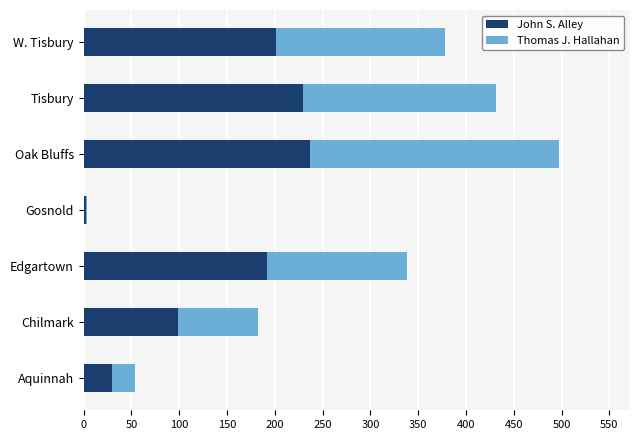

At which label is John S. Alley closest to 120?

Chilmark